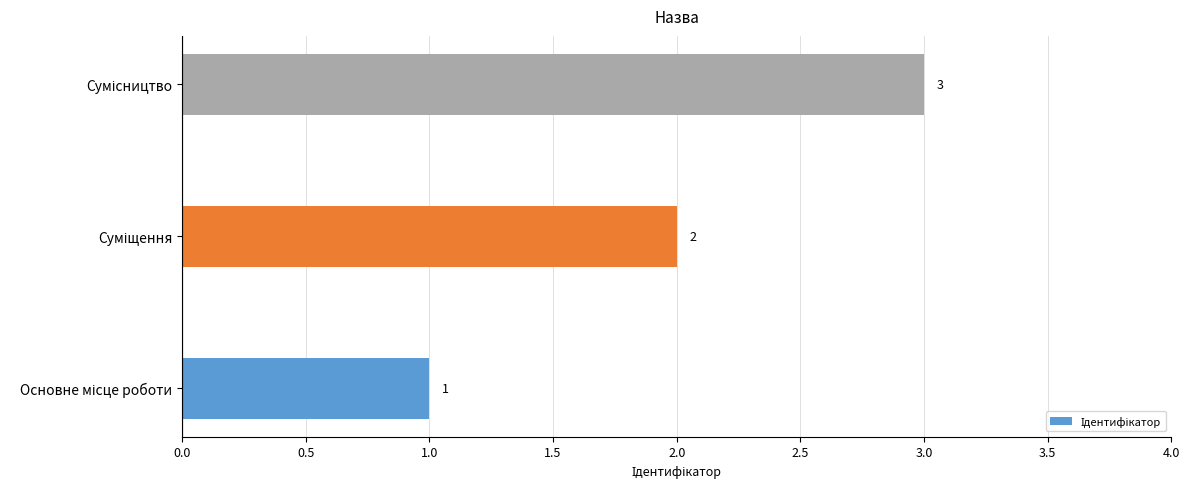

What is the greatest value displayed?

3